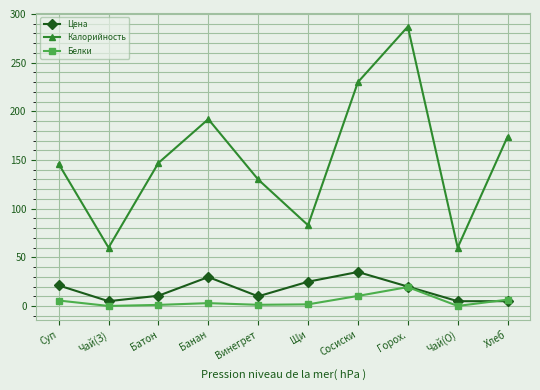

Read the Белки value at Суп.

5.7